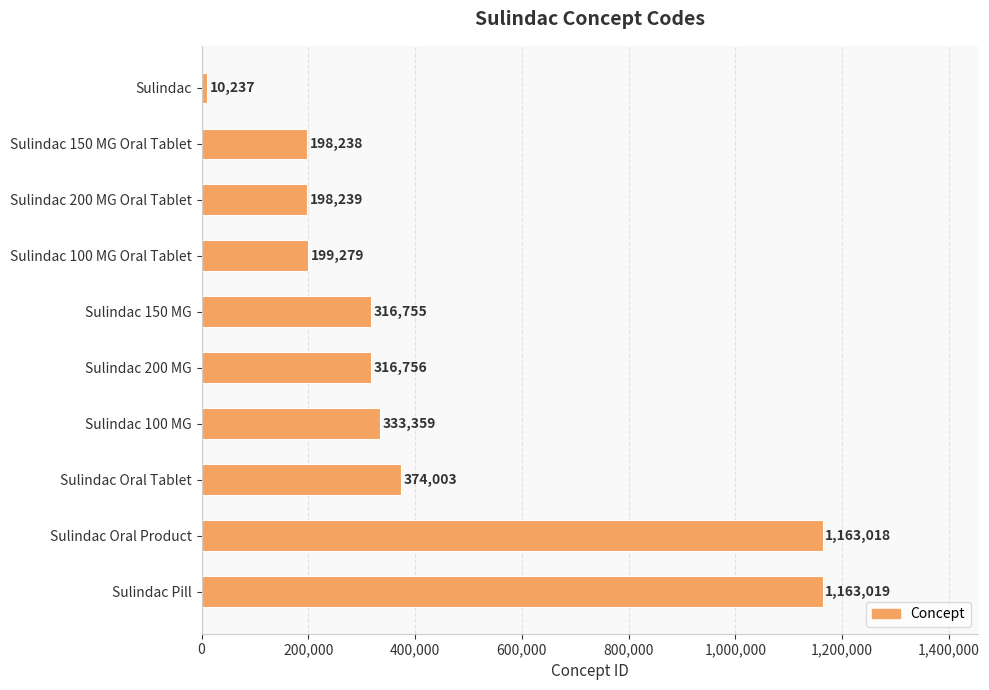

Does the chart contain any negative values?

No